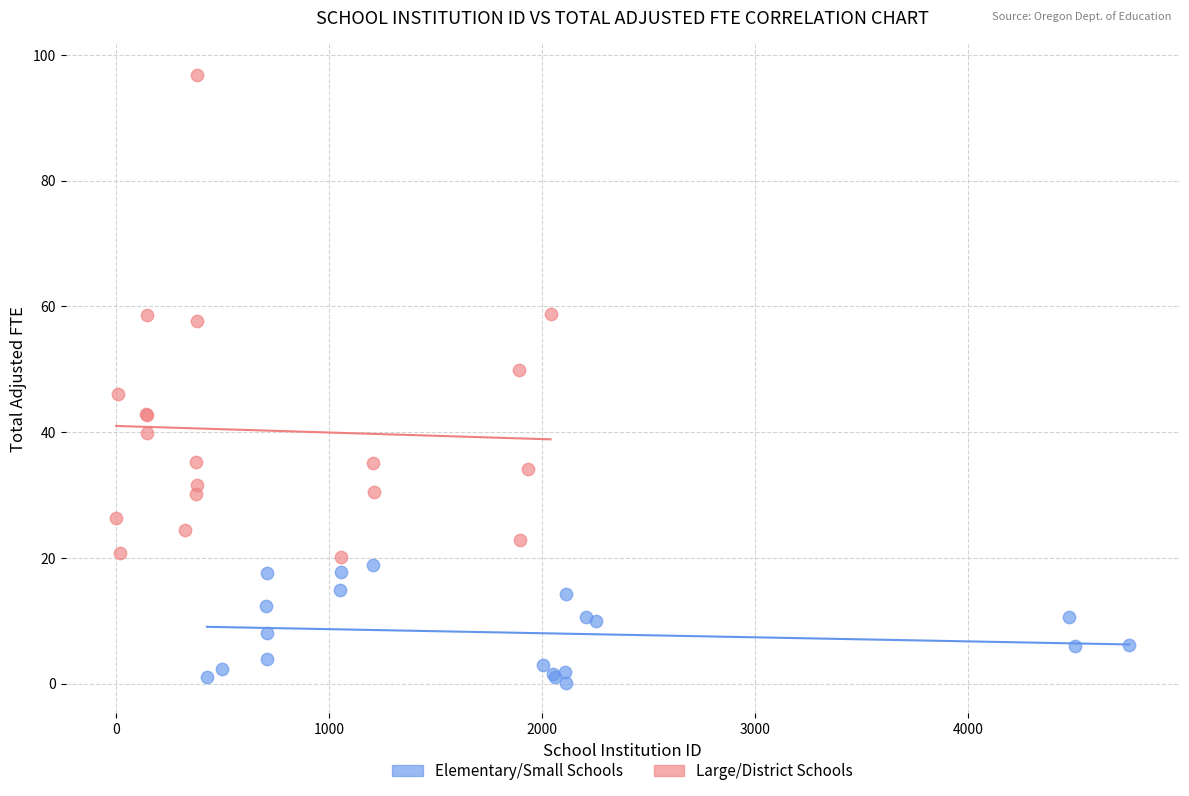

Which series has the largest Y range (max minus min)?

Large/District Schools